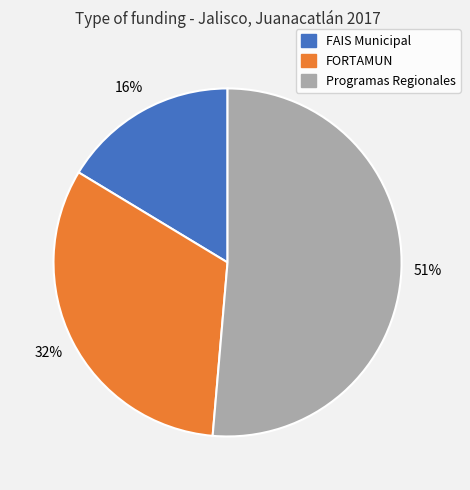

Which has a higher value, FORTAMUN or FAIS Municipal?

FORTAMUN